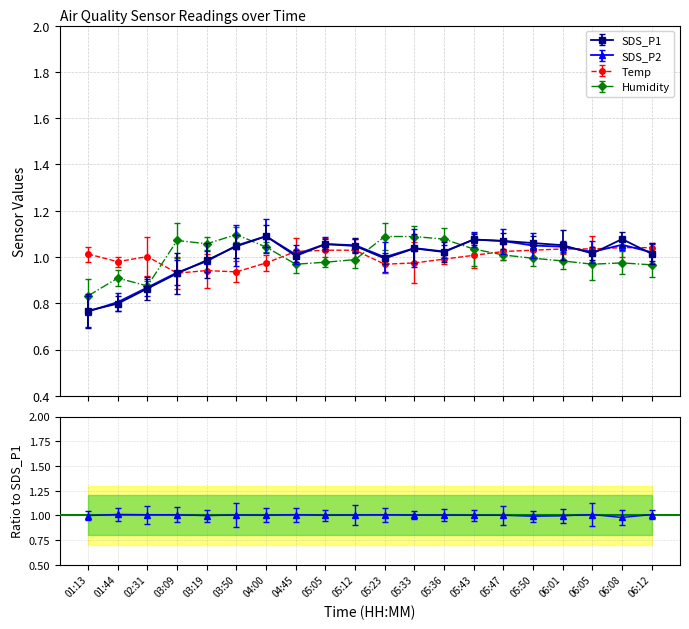

Between 03:09 and 05:12, which series saw the biggest shift?

SDS_P1